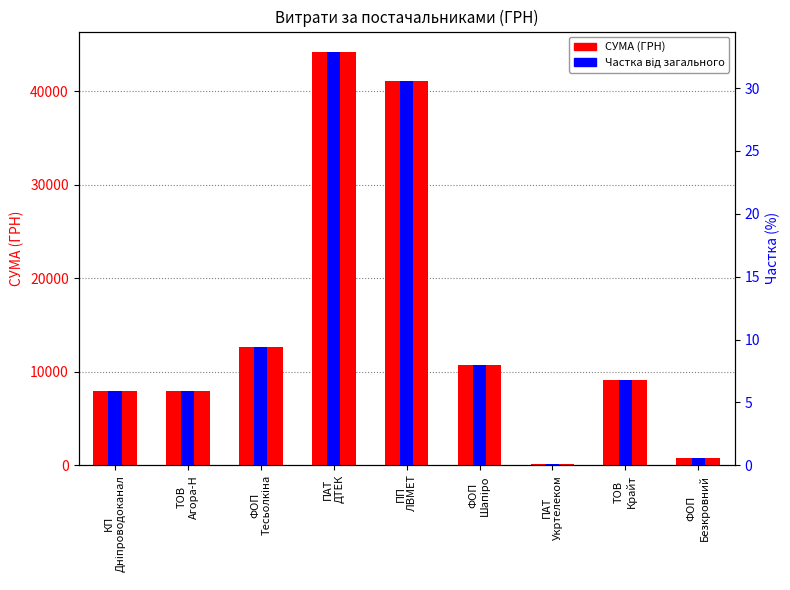

Does the chart contain stacked bars?

No